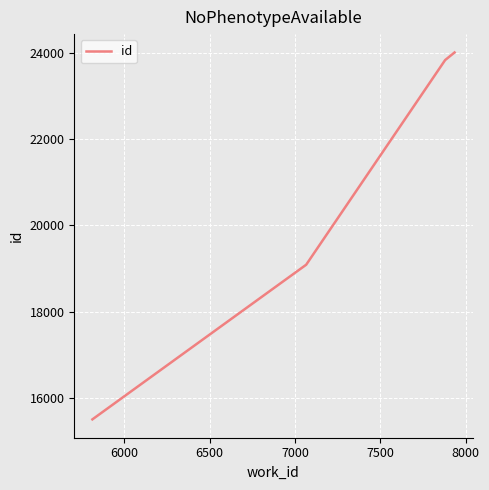

What is the smallest value displayed?

15503